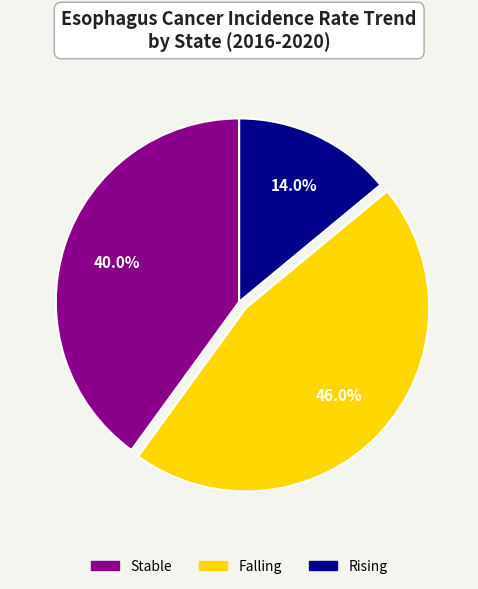

How many slices are in this pie chart?

3